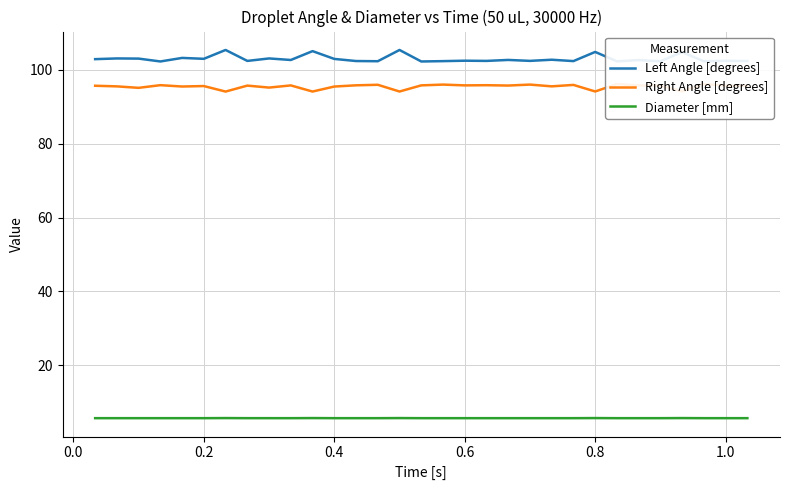

What is the difference between the second highest and minimum values in the Left Angle [degrees] series?

3.1